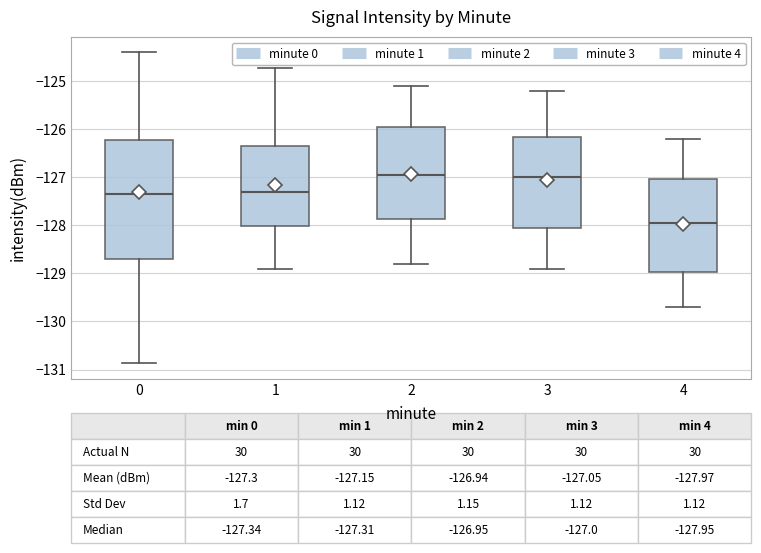

Which box is the tallest, from its lower edge to its upper edge?

0